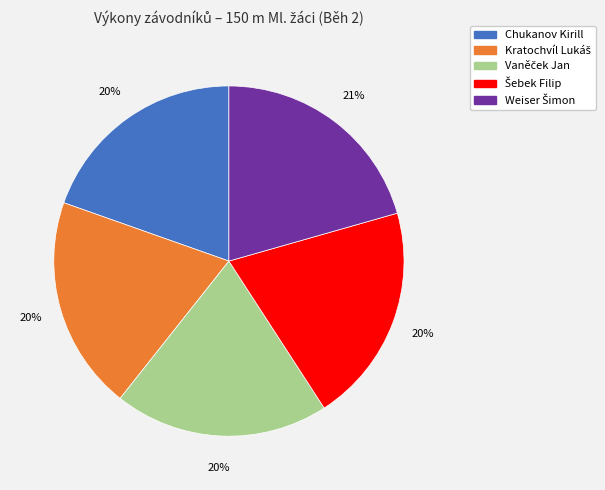

How many segments does this pie chart have?

5